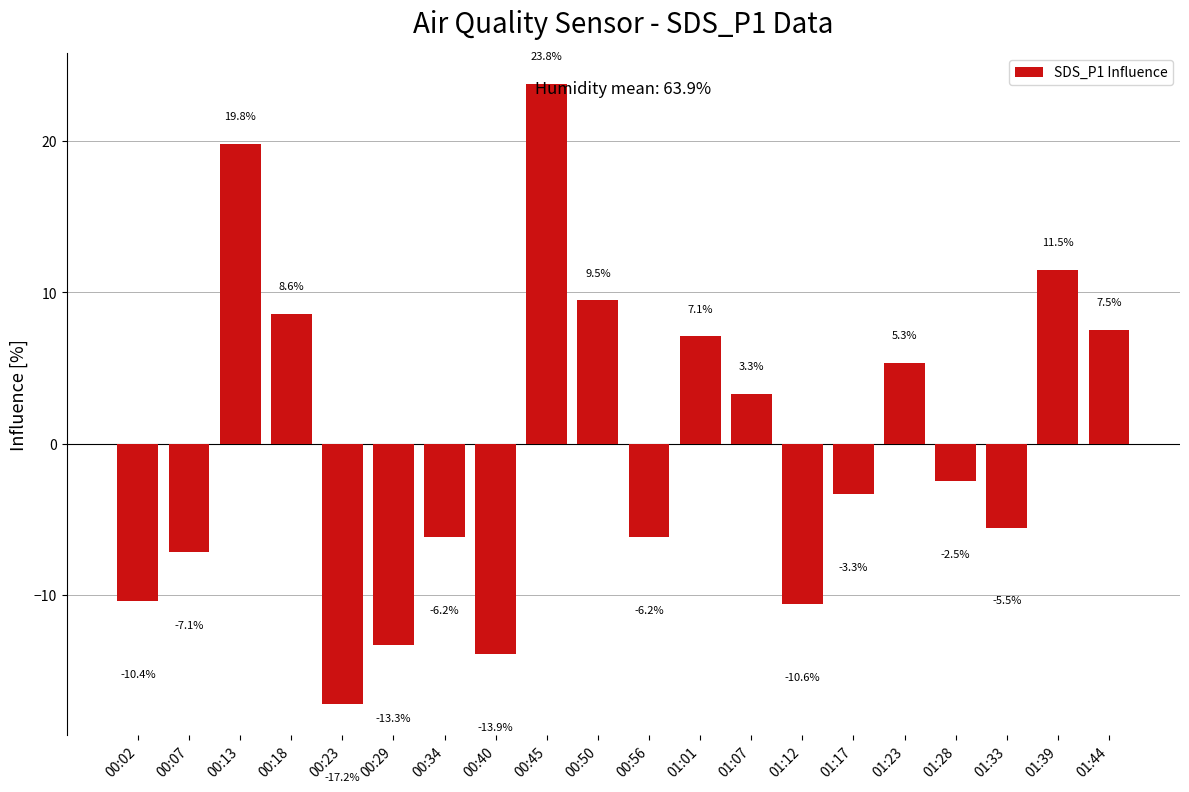

What value does the data have at 00:40?

-13.9